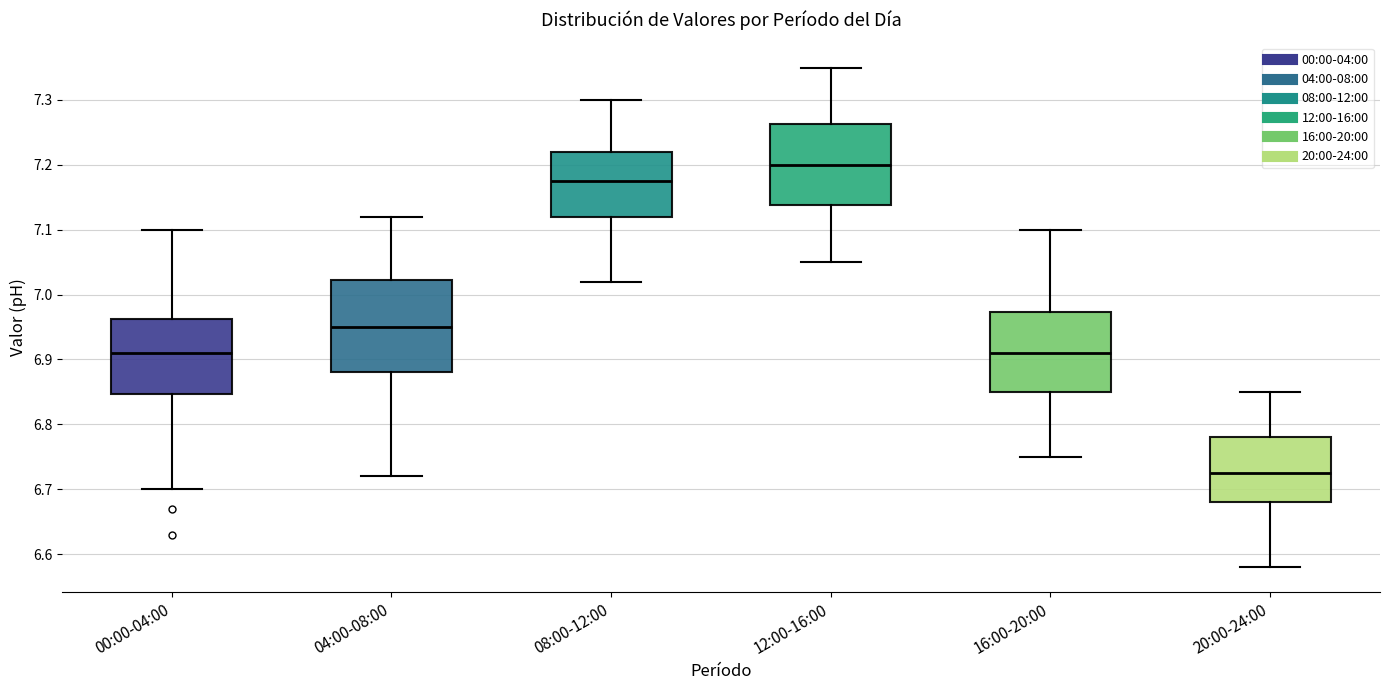

Where is the lower edge of the box for 20:00-24:00 on the y-axis? The values are not printed on the chart, so give them approximately, as read against the axis.

6.68